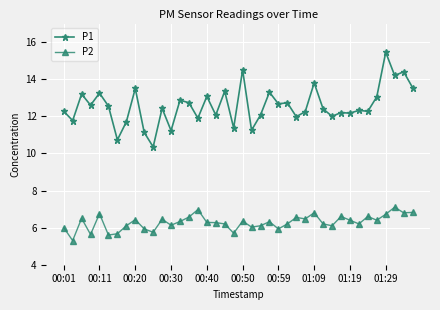

Which series has the largest total across all categories?

P1